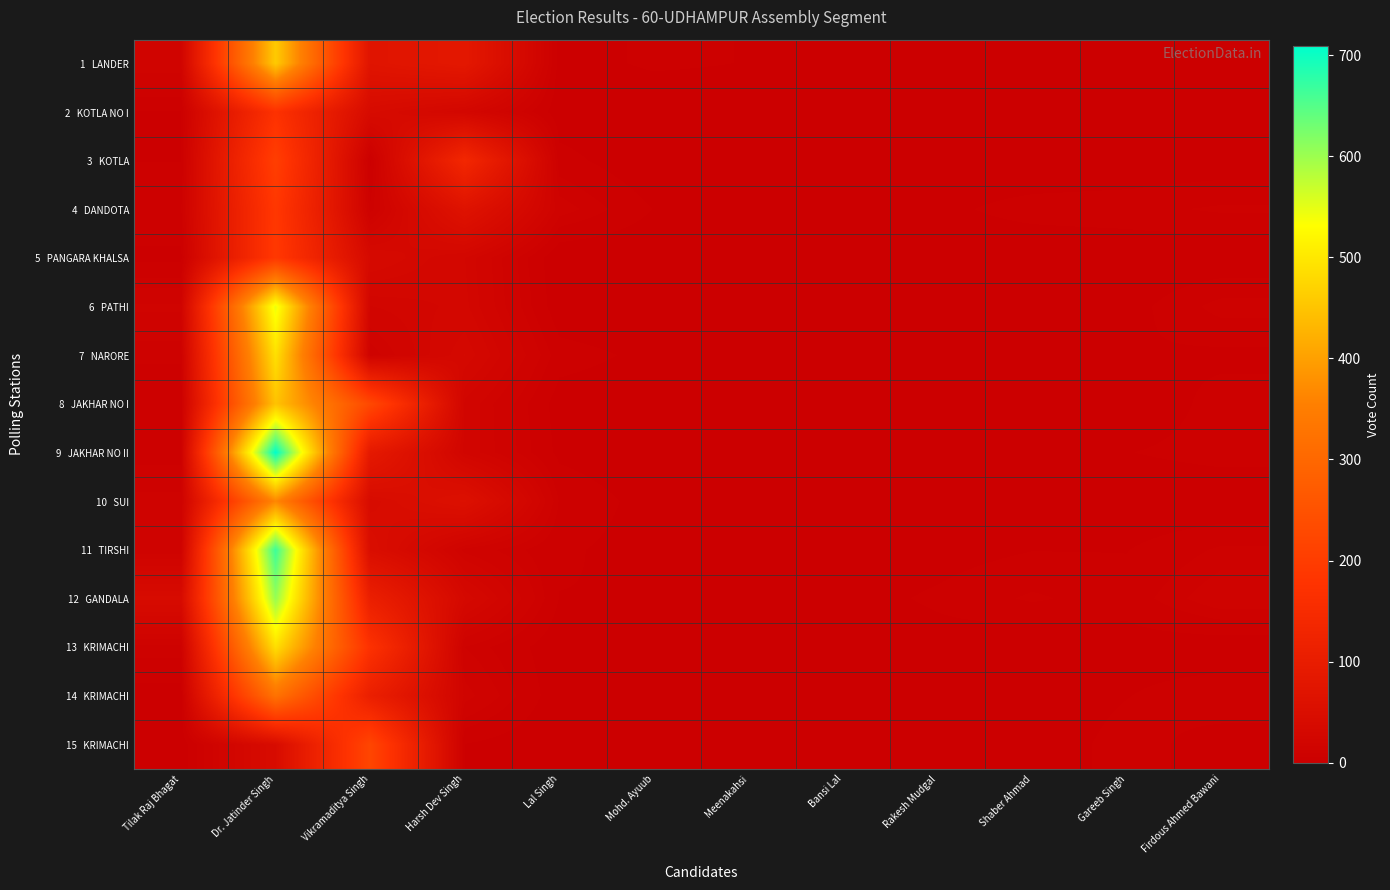

Which series has the widest spread of values?

9 JAKHAR NO II